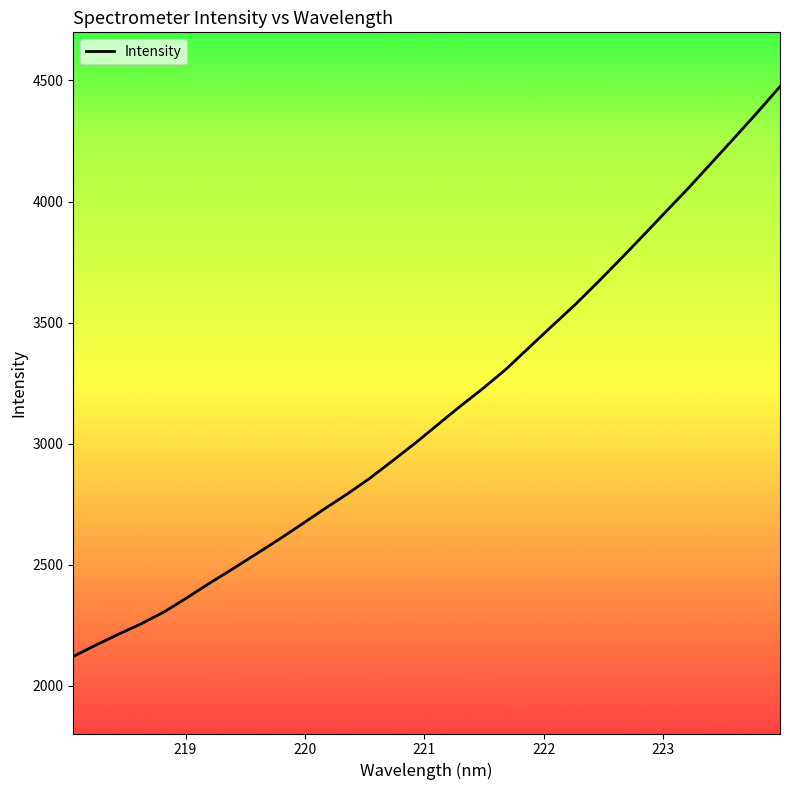

What is the difference between the maximum and minimum values?

2353.9